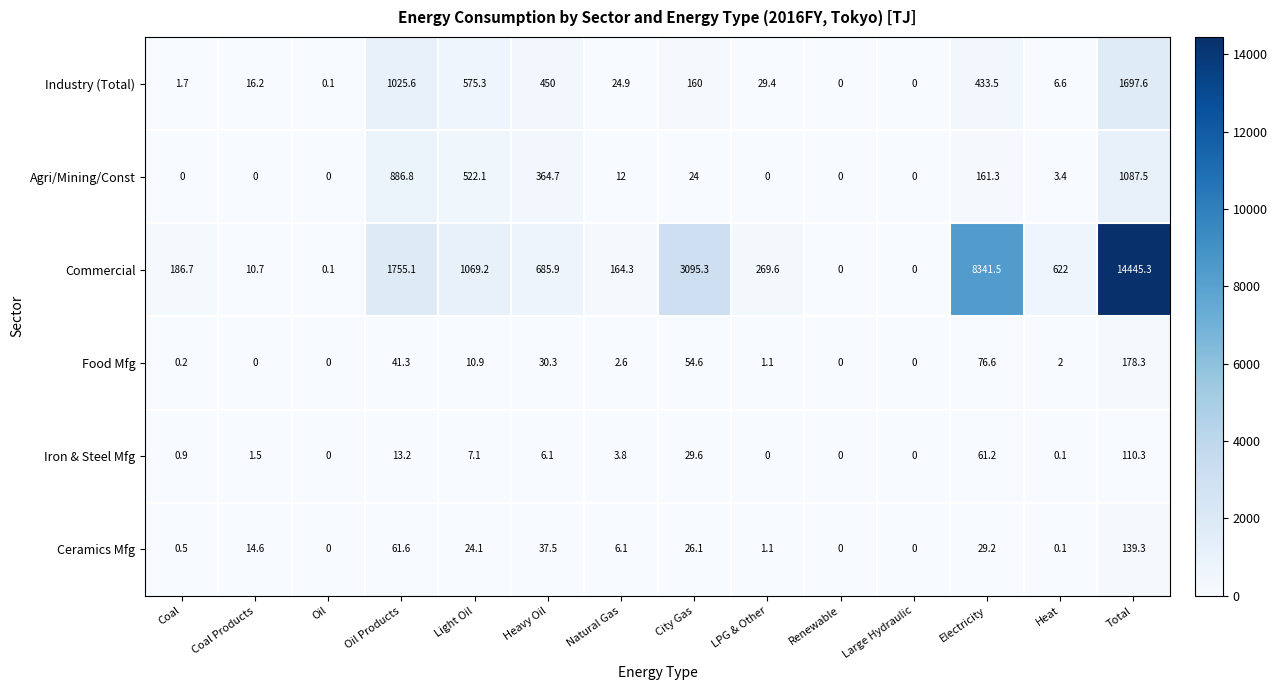

Rank the series by their maximum value, from highest to lowest.

Commercial, Industry (Total), Agri/Mining/Const, Food Mfg, Ceramics Mfg, Iron & Steel Mfg